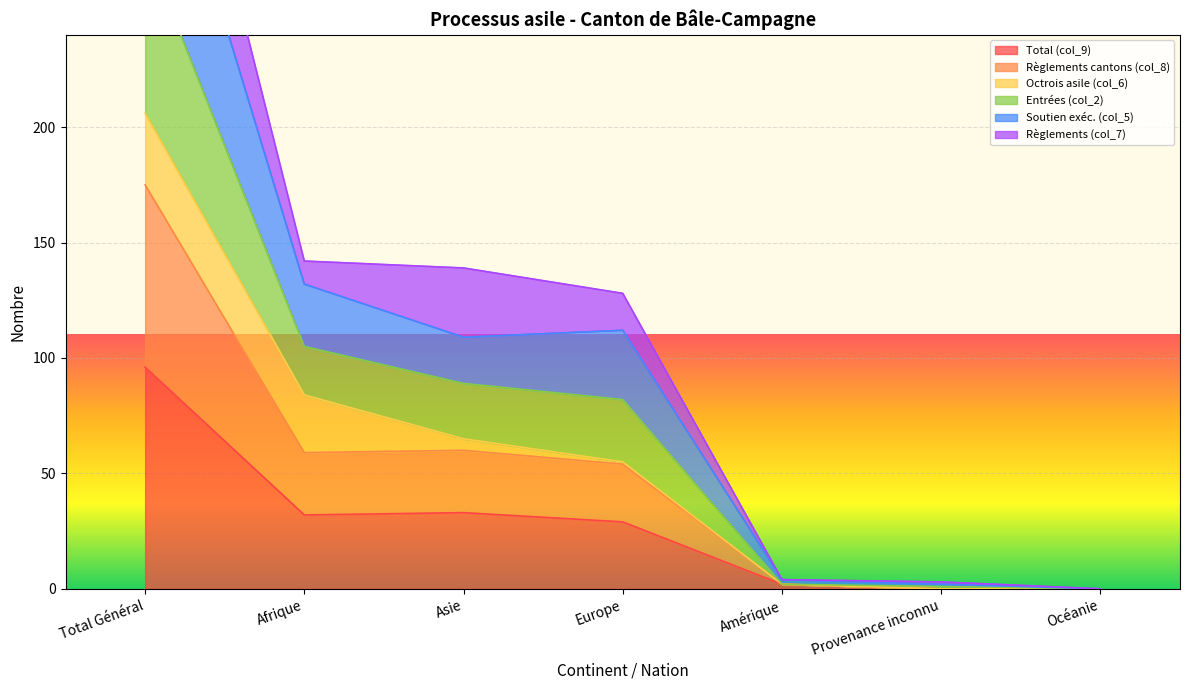

What is the difference between the maximum and minimum values in the Total (col_9) series?

96